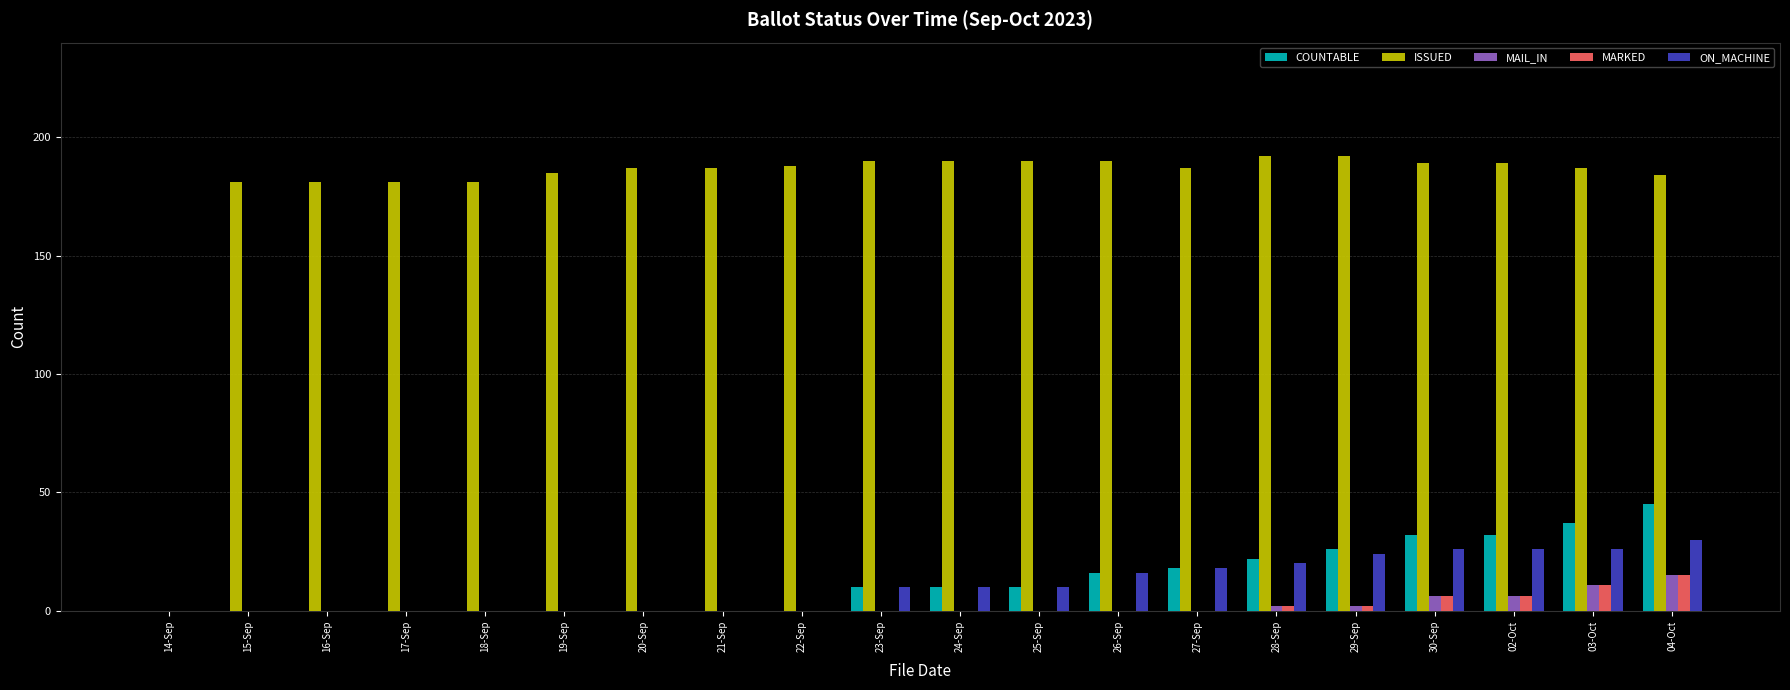

Which series changed the most between 17-Sep and 29-Sep?

COUNTABLE